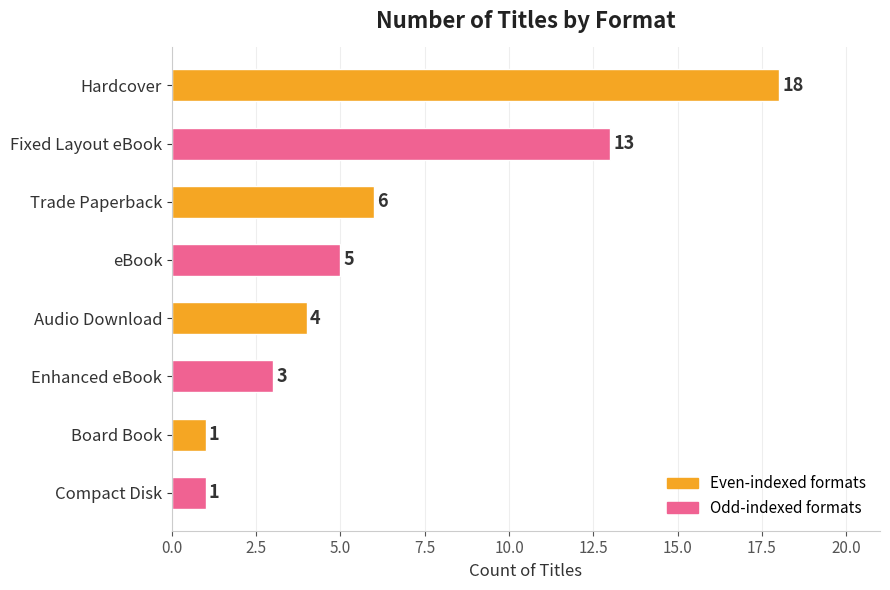

What is the sum of all values?

51